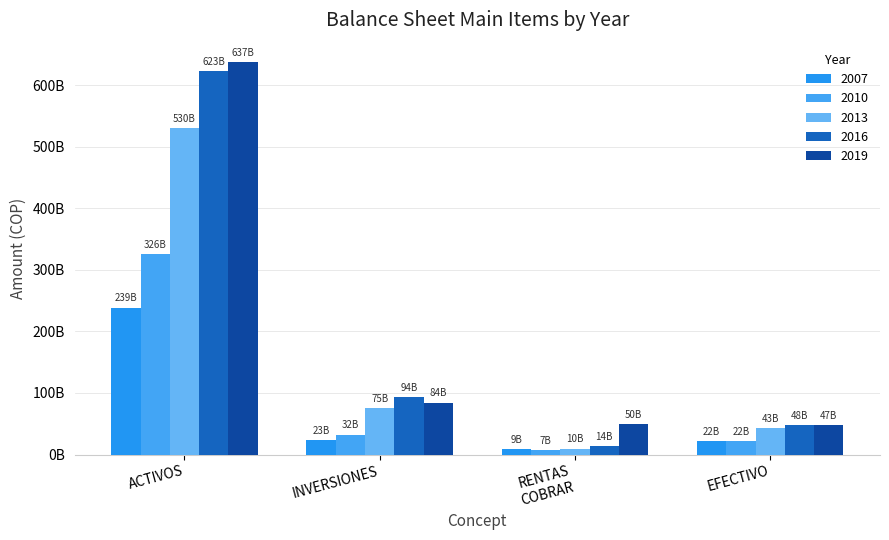

Are the bars horizontal?

No